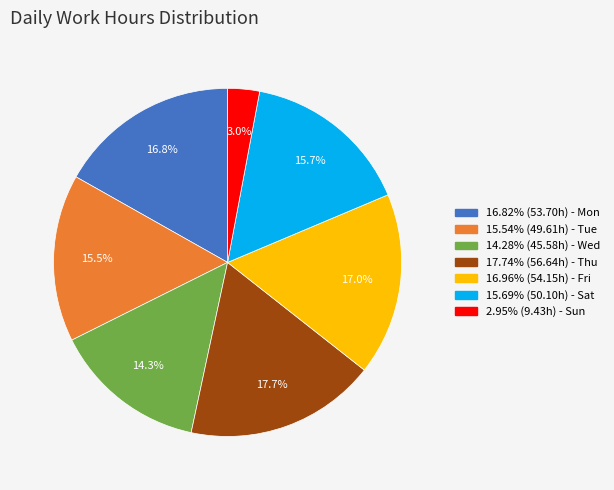

Is there a majority slice in this chart?

No